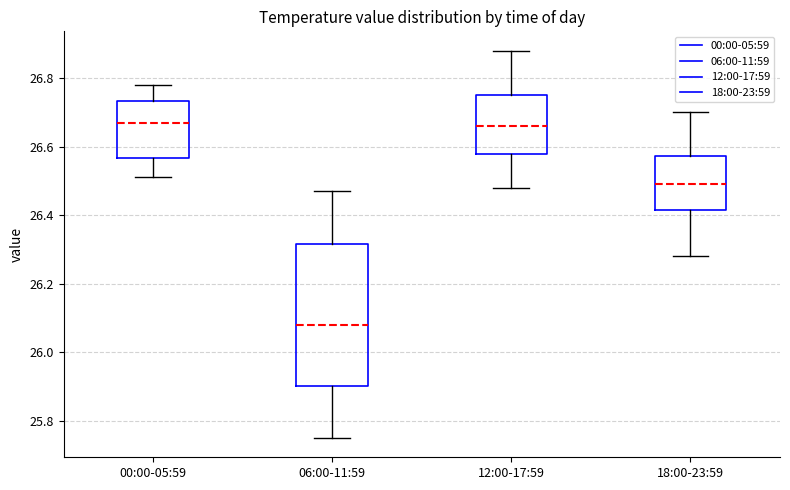

Where does the median line of the box for 18:00-23:59 sit on the y-axis? The values are not printed on the chart, so give them approximately, as read against the axis.

26.50